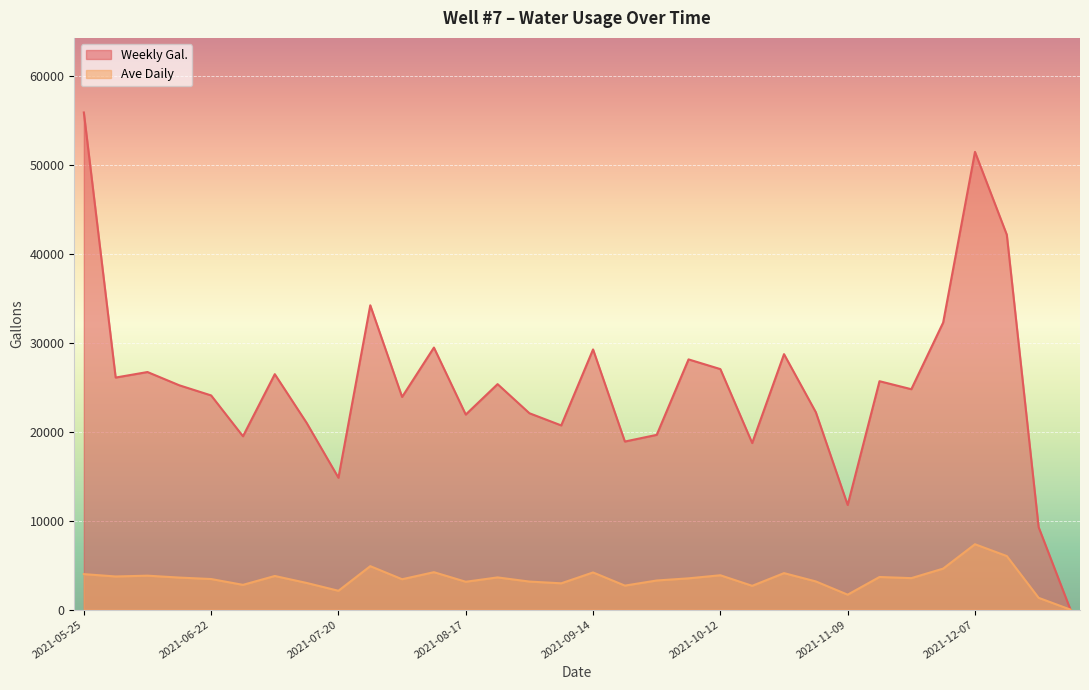

Rank the series at 2021-07-13 from highest to lowest value.

Weekly Gal., Ave daily